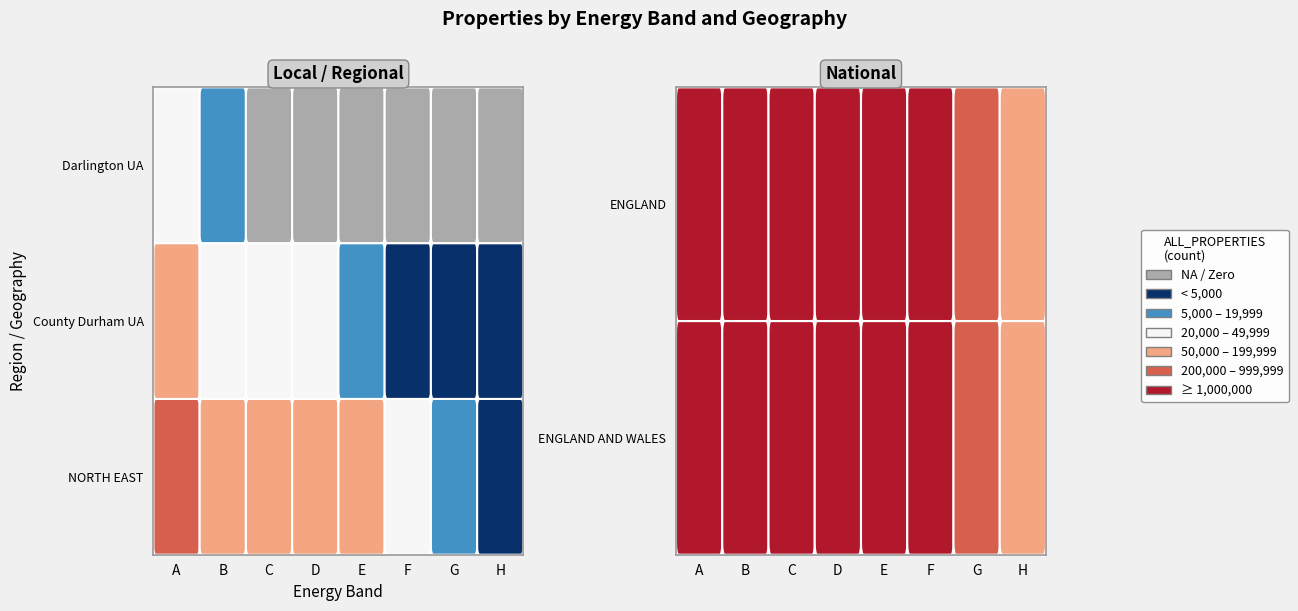

How many values in the ENGLAND series are below 3785700?

4